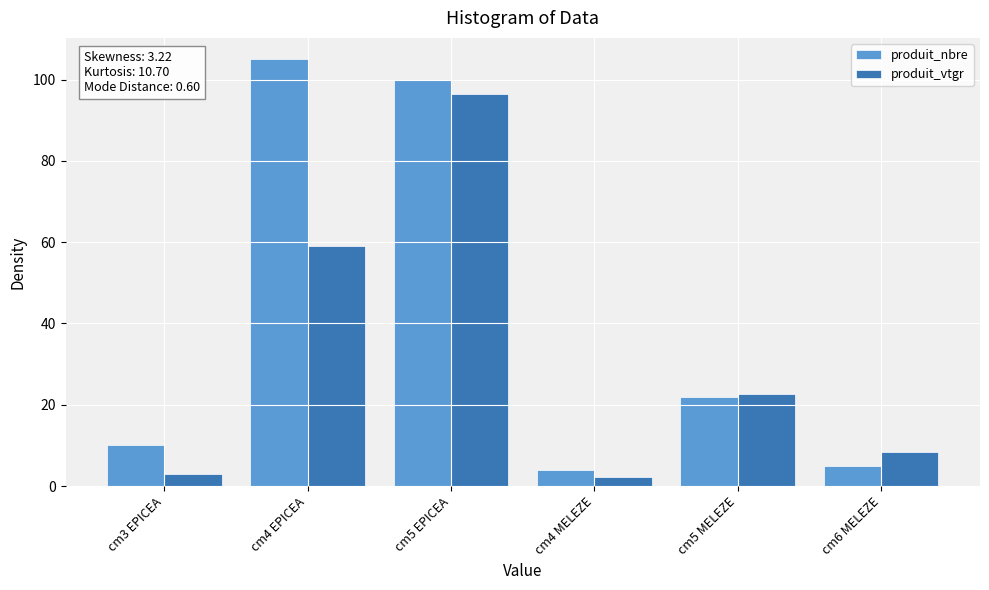

Rank the series by their average value, from lowest to highest.

produit_vtgr, produit_nbre